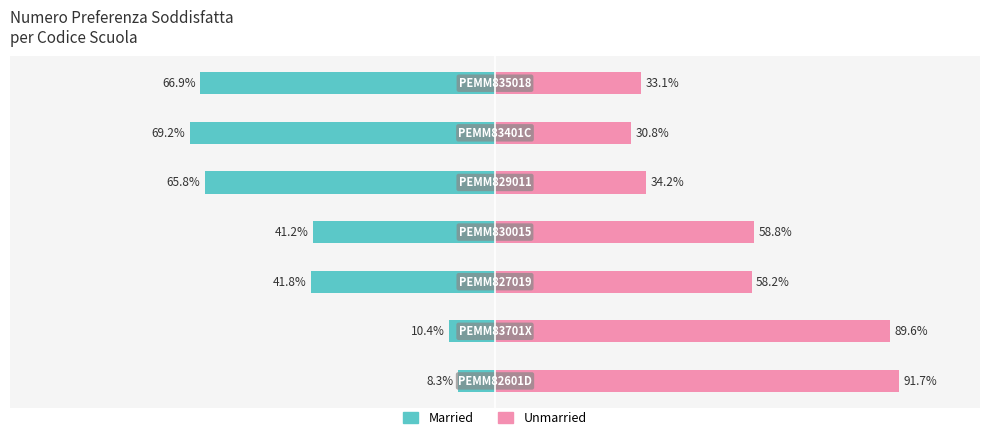

True or false: Married has a value of -12.8 at 0.

False